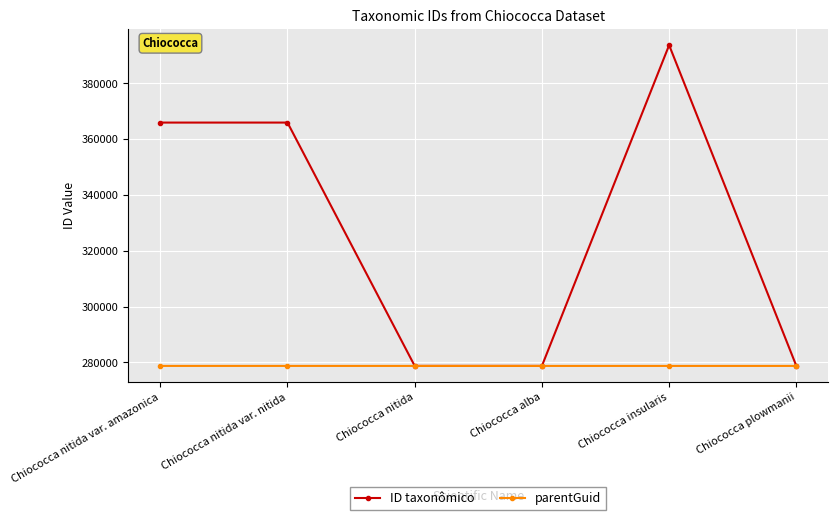

What is the sum of the parentGuid values at Chiococca nitida var. amazonica and Chiococca alba?

557441